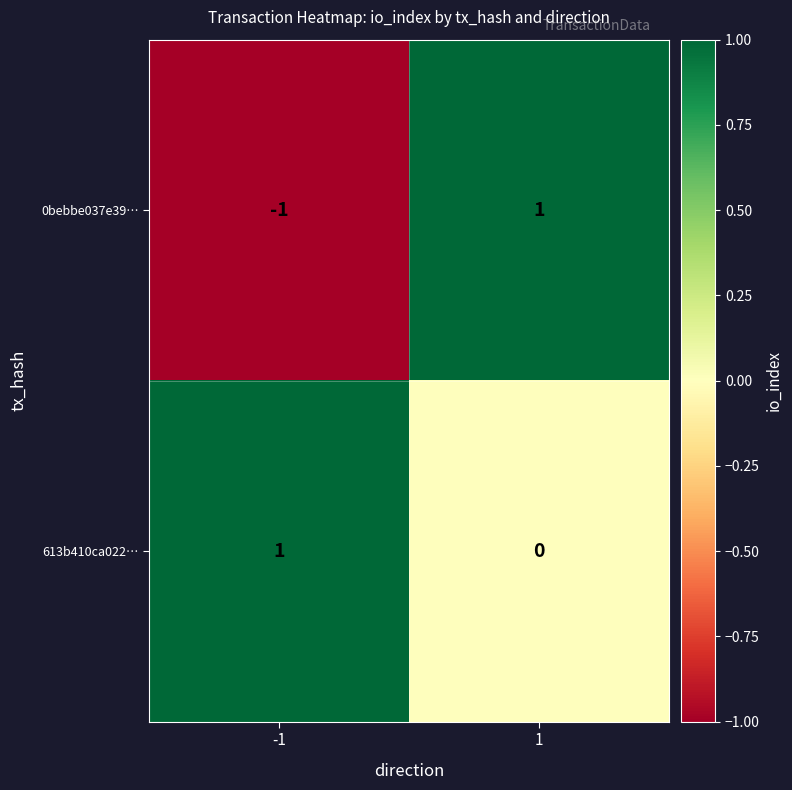

Is the value of 0bebbe037e39… at -1 greater than the value of 613b410ca022… at -1?

No